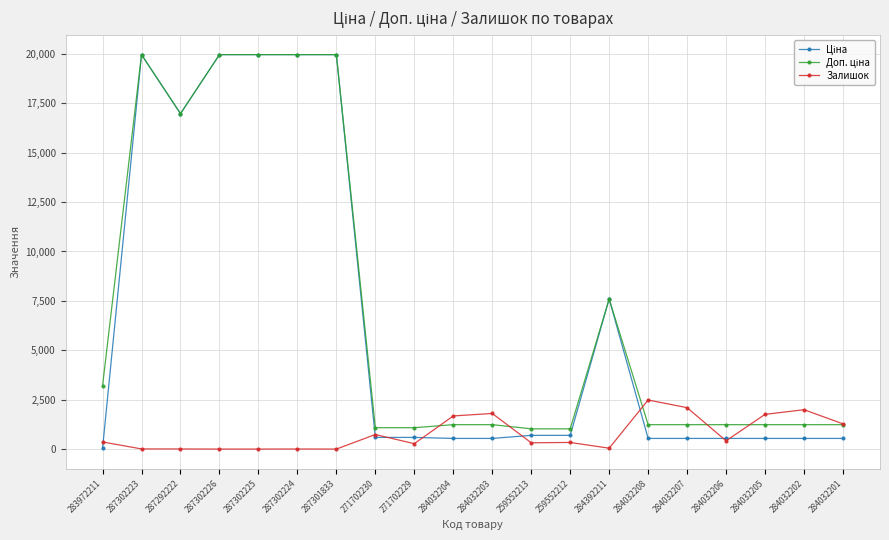

At how many categories does at least one series exceed 12683?

6